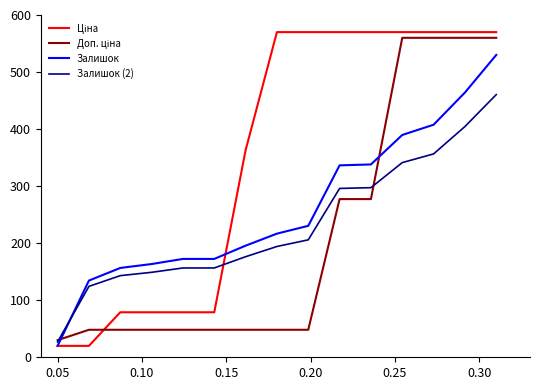

How many values in the Залишок series are below 216?

7